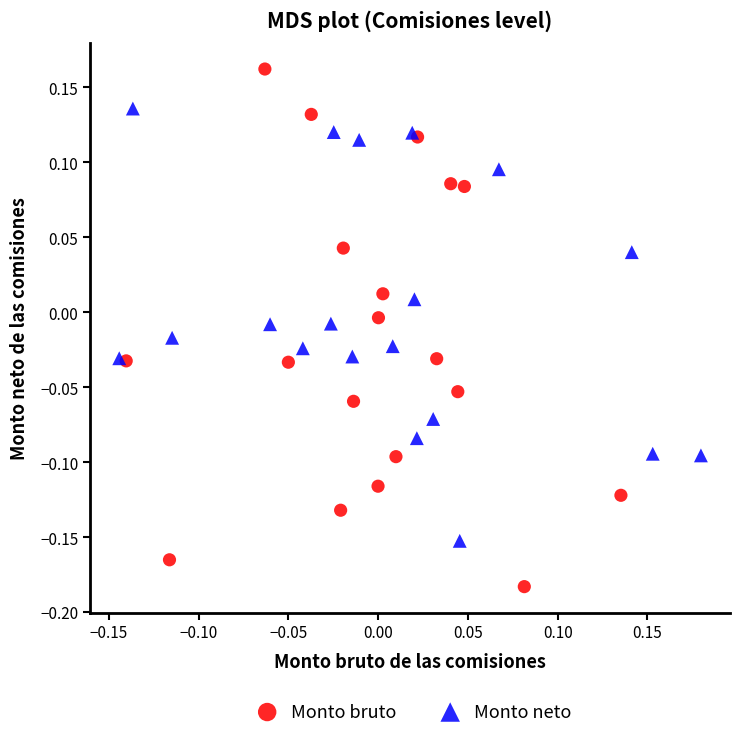

Which series contains the highest Y value?

Monto bruto